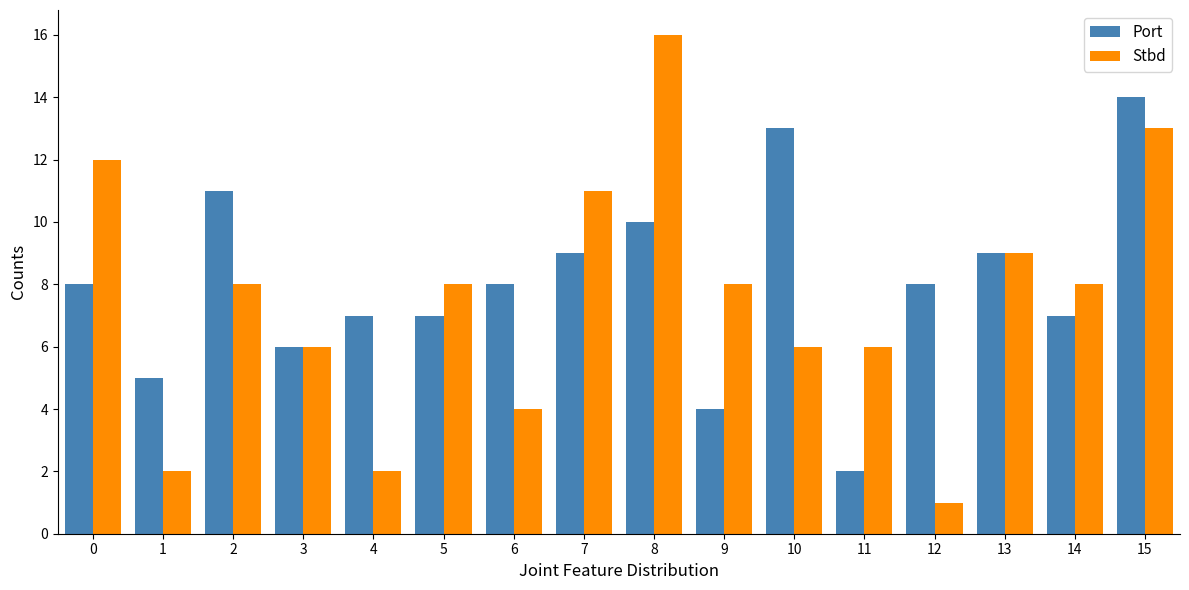

Which category has the lowest value in the Port series?

11